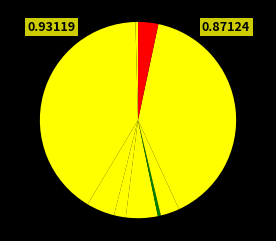

Count the number of slices in the pie.

9